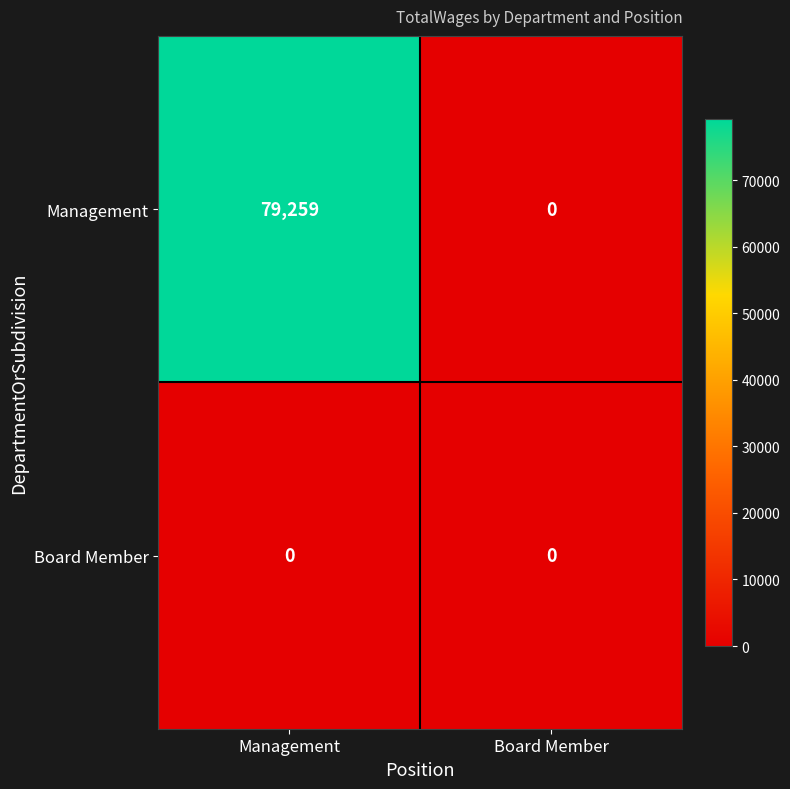

Count the number of data series in this chart.

2